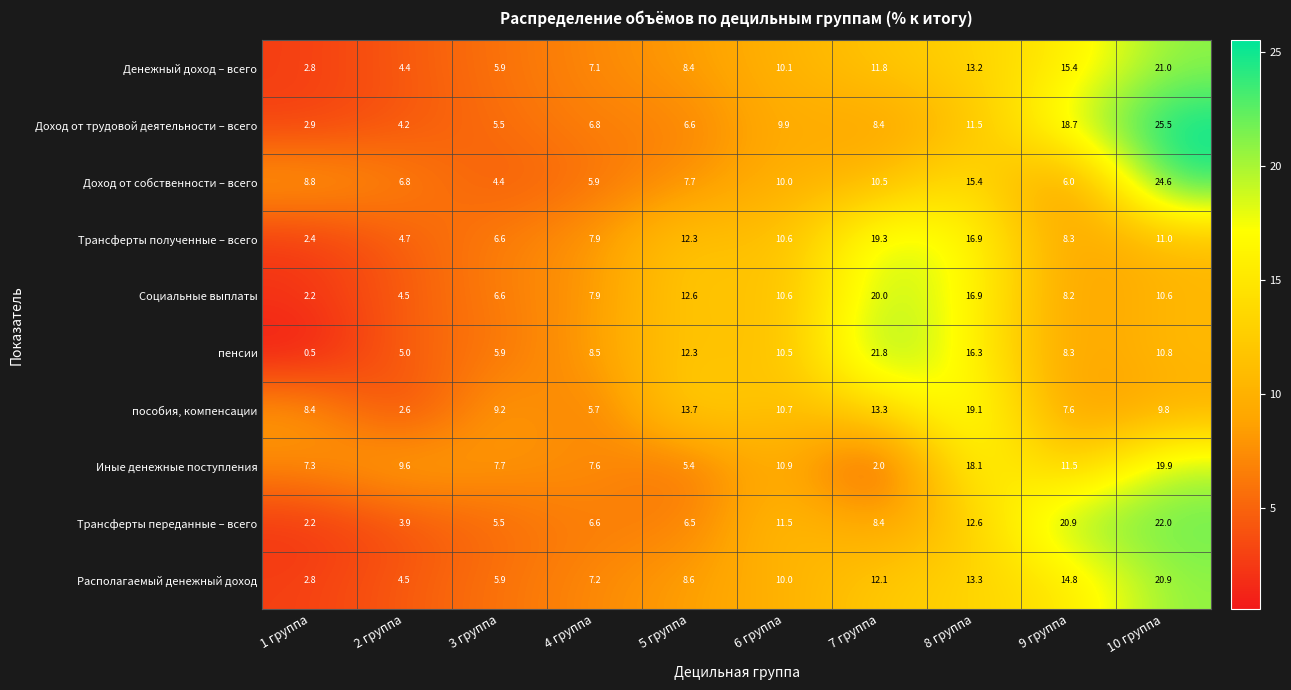

At how many categories does at least one series exceed 10?

6